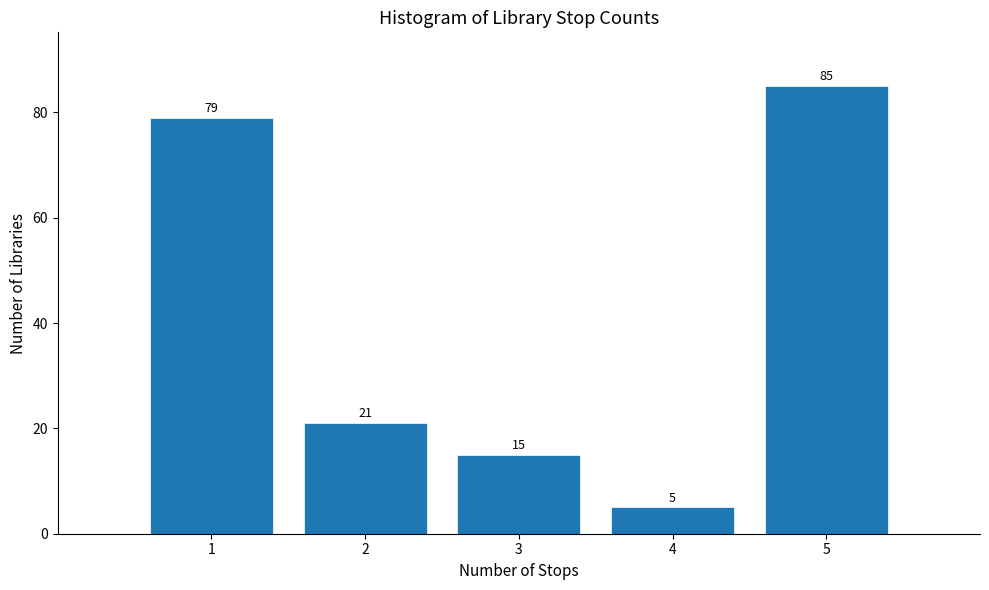

Reading left to right, extract all data points from this chart.

79	21	15	5	85